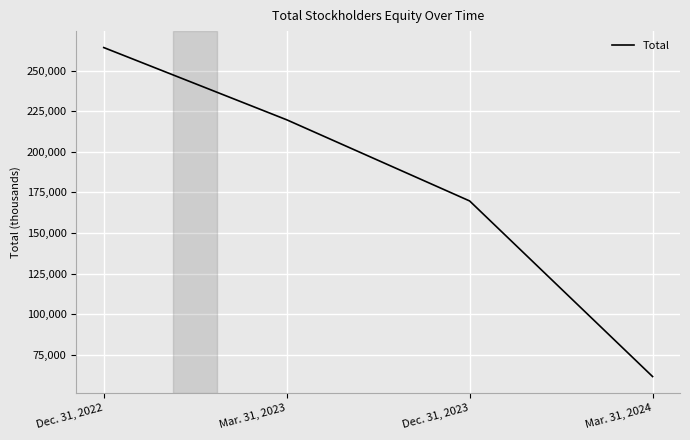

What is the smallest value displayed?

61581